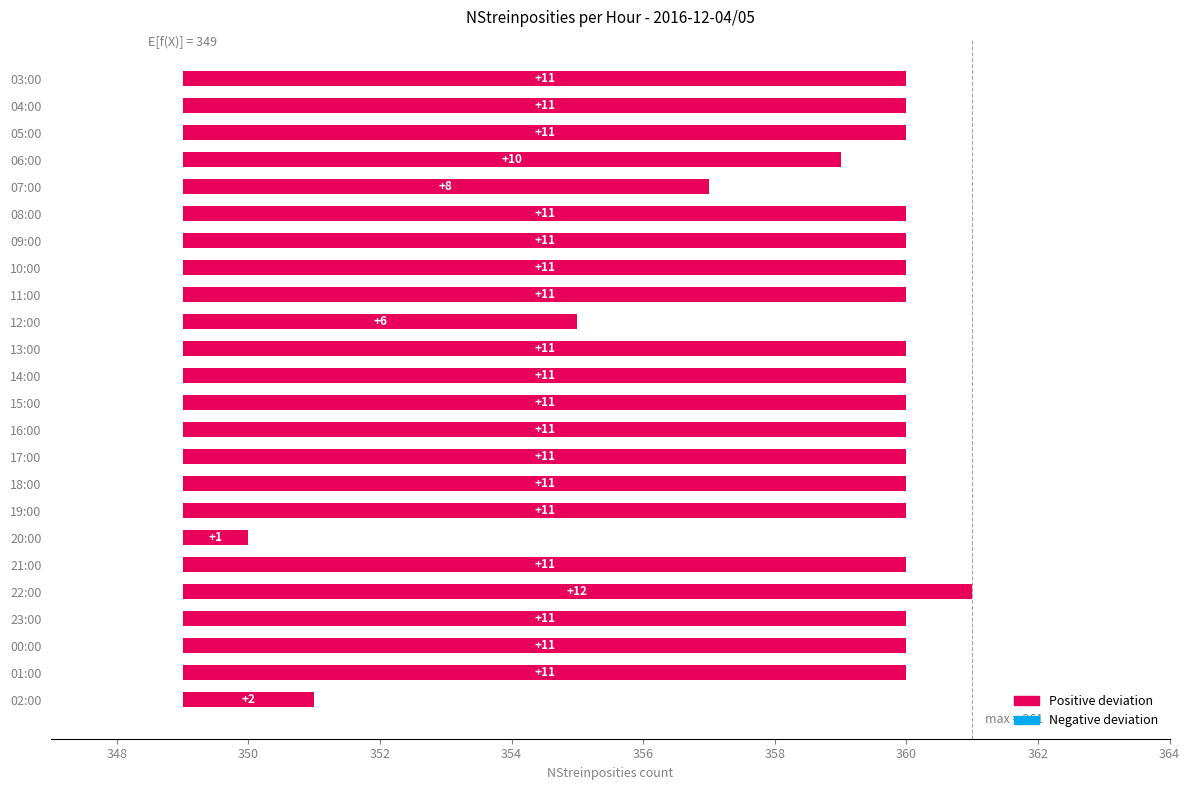

What is the minimum value shown in the chart?

1